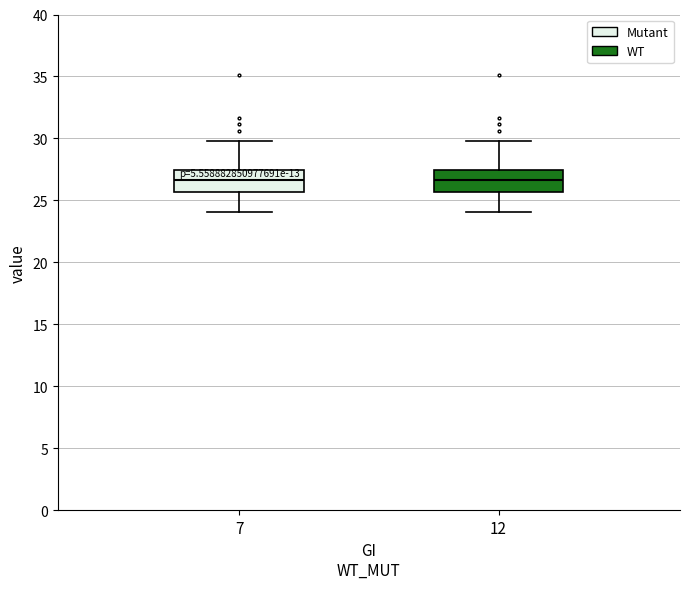

Reading left to right, transcribe this box plot: for each box, give where its median line is, the range the box spans, and where its two whiskers end, as read against the y-axis. The values are not printed on the chart, so give them approximately, as read against the axis.

7: median 26.5, box 25.5 to 27.5, whiskers 24.0 to 30.0
12: median 26.5, box 25.5 to 27.5, whiskers 24.0 to 30.0